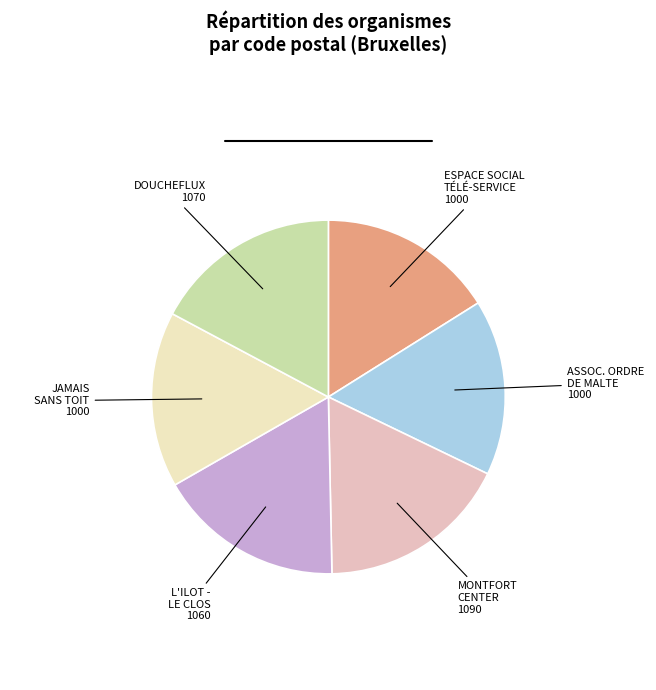

Is there a majority slice in this chart?

No